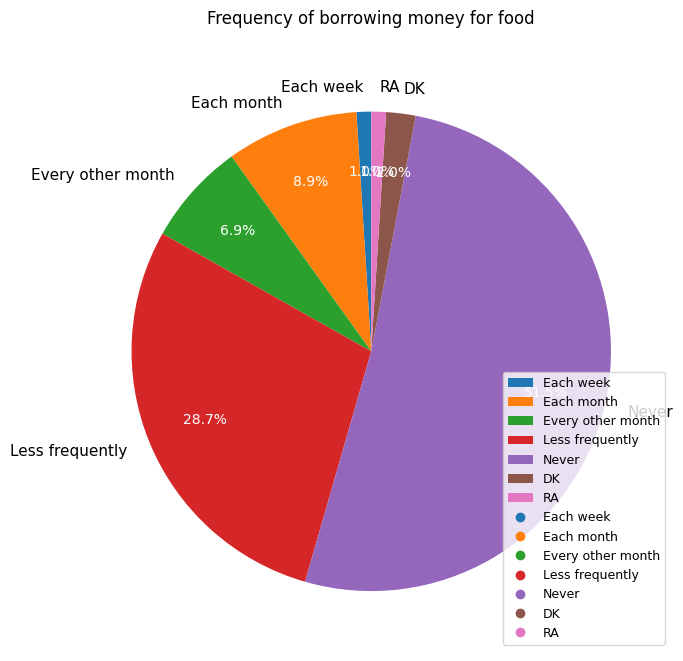

Between DK and Every other month, which is larger?

Every other month